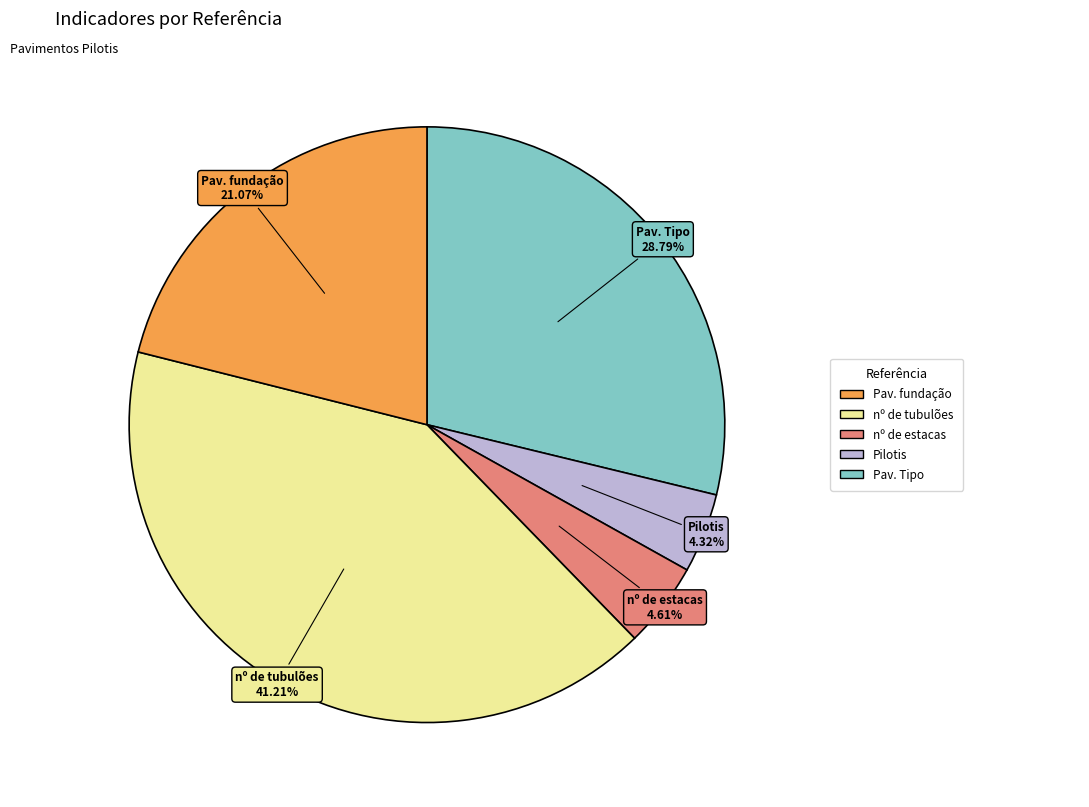

Count the number of slices in the pie.

5